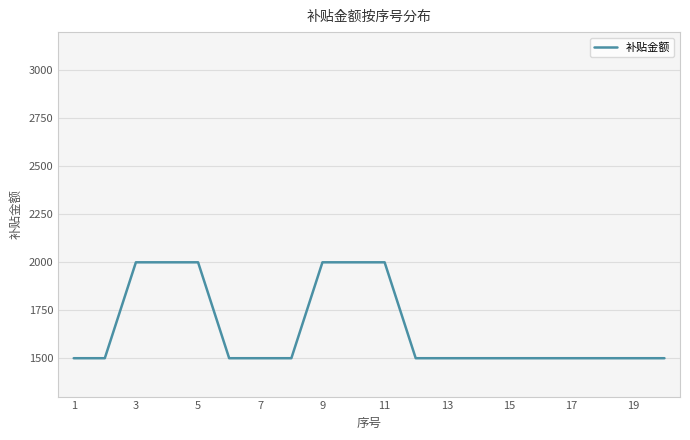

What is the smallest value displayed?

1500